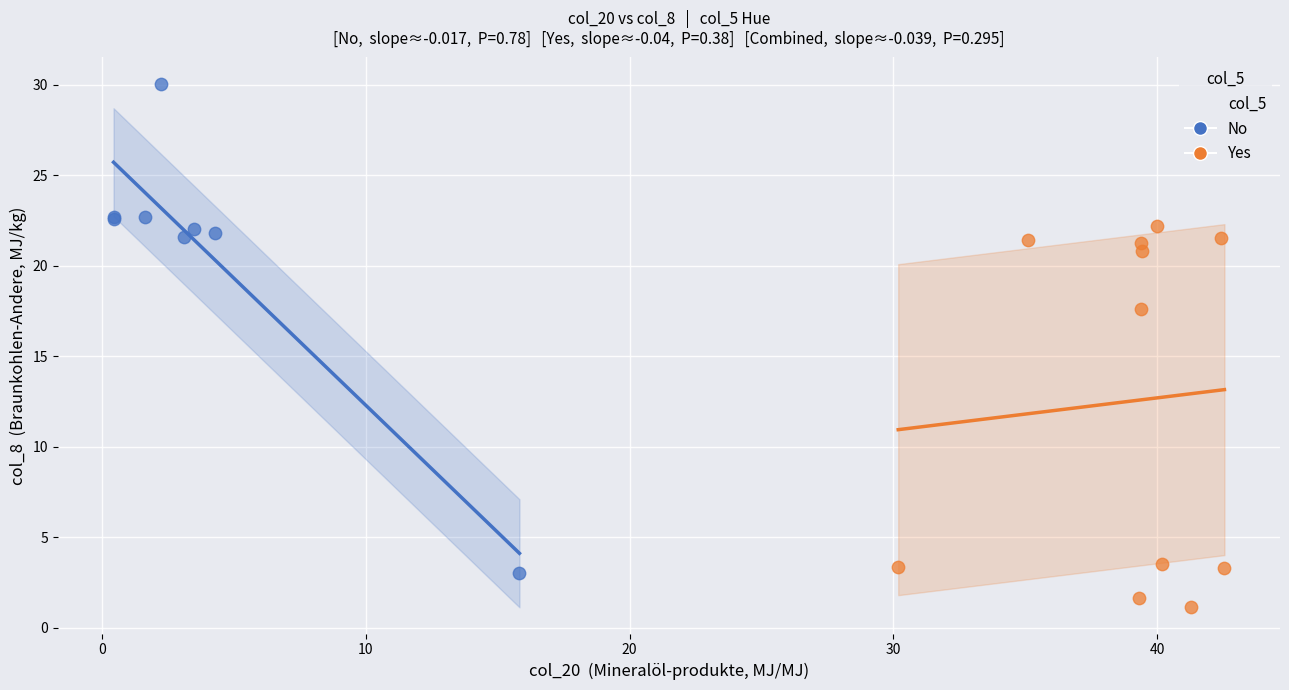

Which series contains the highest Y value?

No